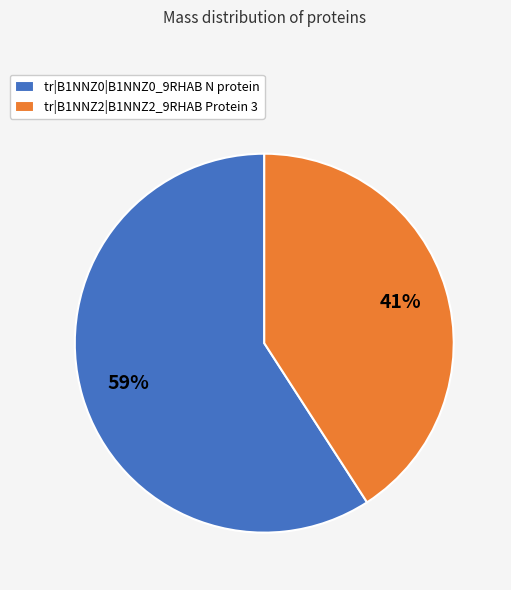

Does tr|B1NNZ0|B1NNZ0_9RHAB N protein account for over 50% of the chart?

Yes